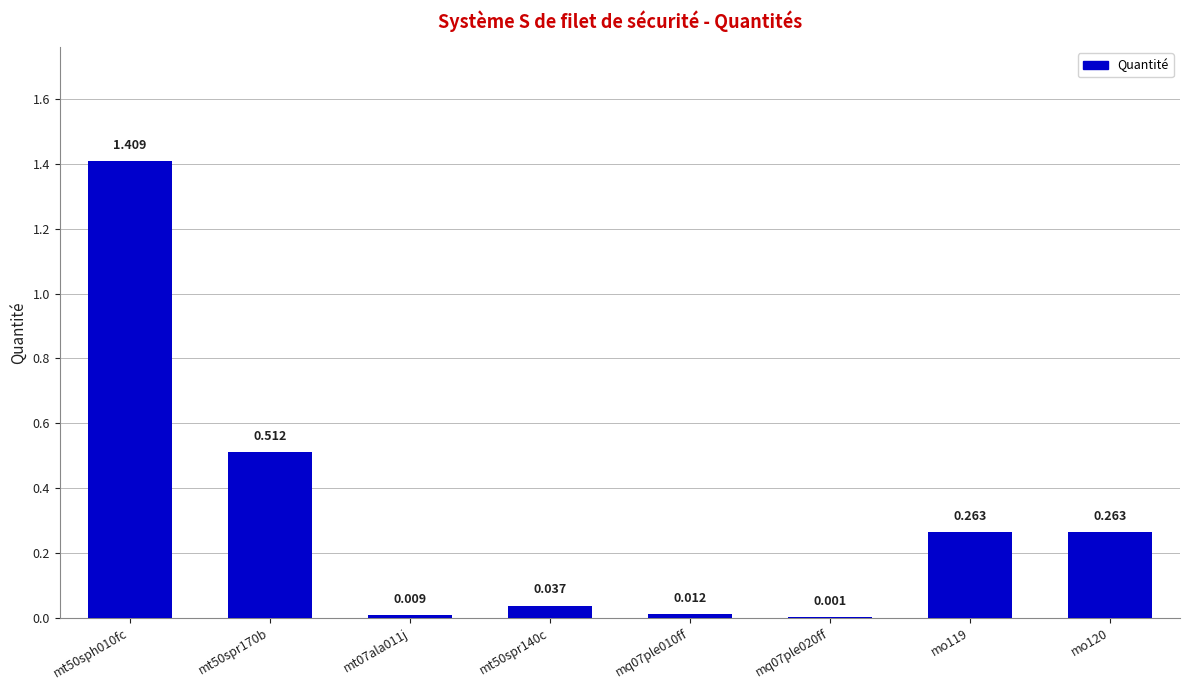

What is the difference between the second highest and minimum values?

0.5